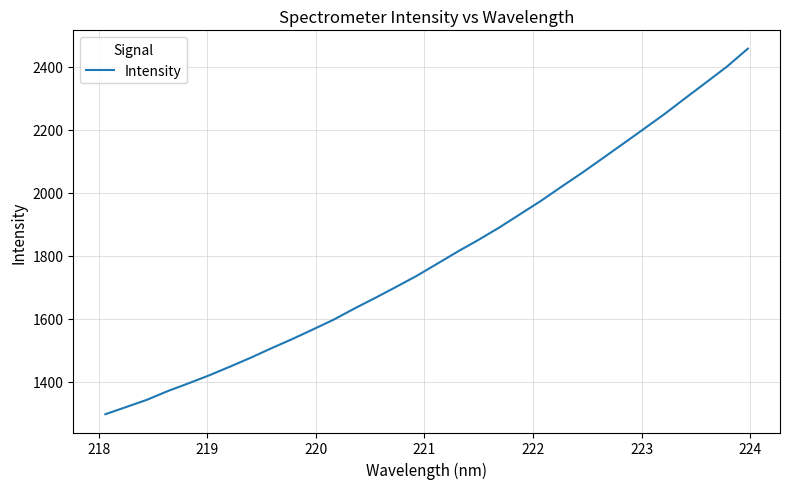

What is the maximum value shown in the chart?

2458.0